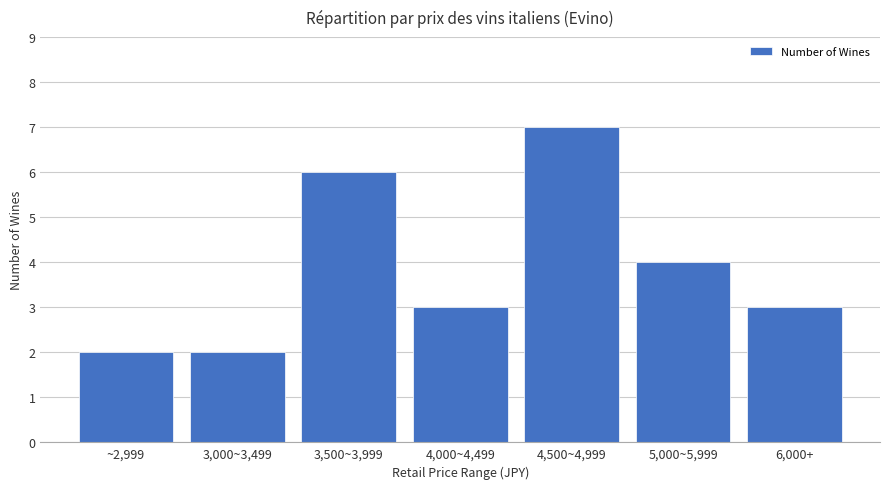

Reading left to right, list all the values displayed in this chart.

~2,999=2	3,000~3,499=2	3,500~3,999=6	4,000~4,499=3	4,500~4,999=7	5,000~5,999=4	6,000+=3